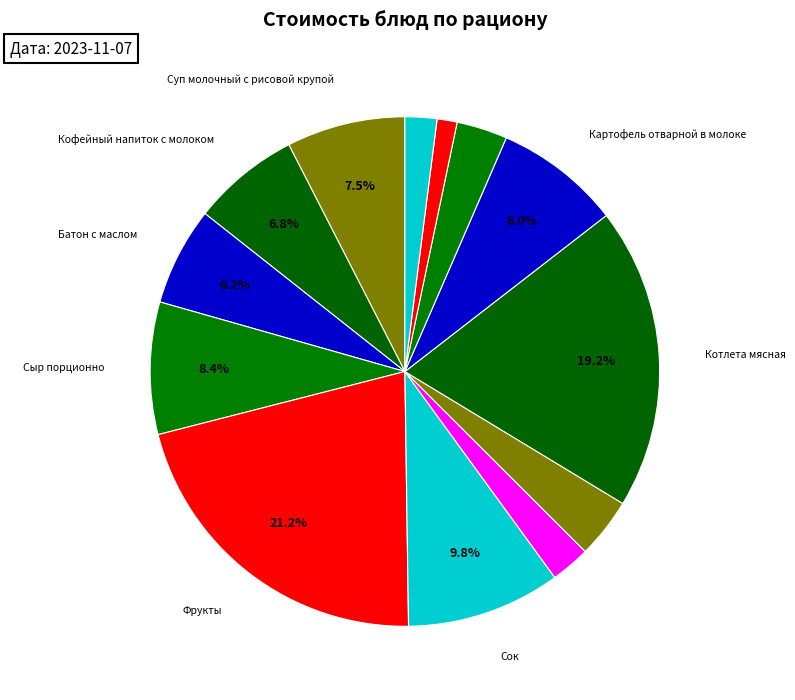

Rank the categories by value from lowest to highest.

Хлеб пшеничный, Хлеб ржано-пшеничный с морской капустой, Салат из капусты, Компот из яблок, Суп картофельный с клецками, Батон с маслом, Кофейный напиток с молоком, Суп молочный с рисовой крупой, Картофель отварной в молоке, Сыр порционно, Сок, Котлета мясная, Фрукты